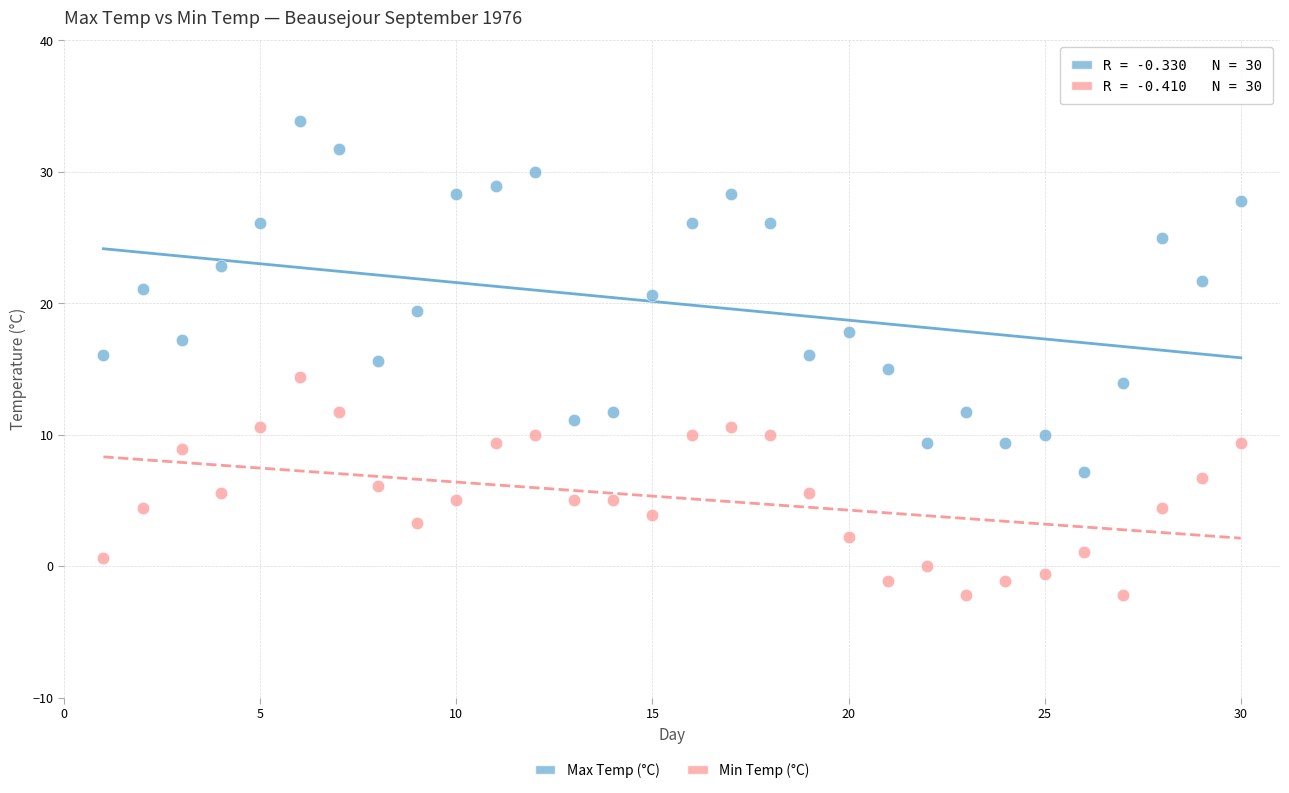

Which series reaches the maximum Y coordinate?

Max Temp (°C)